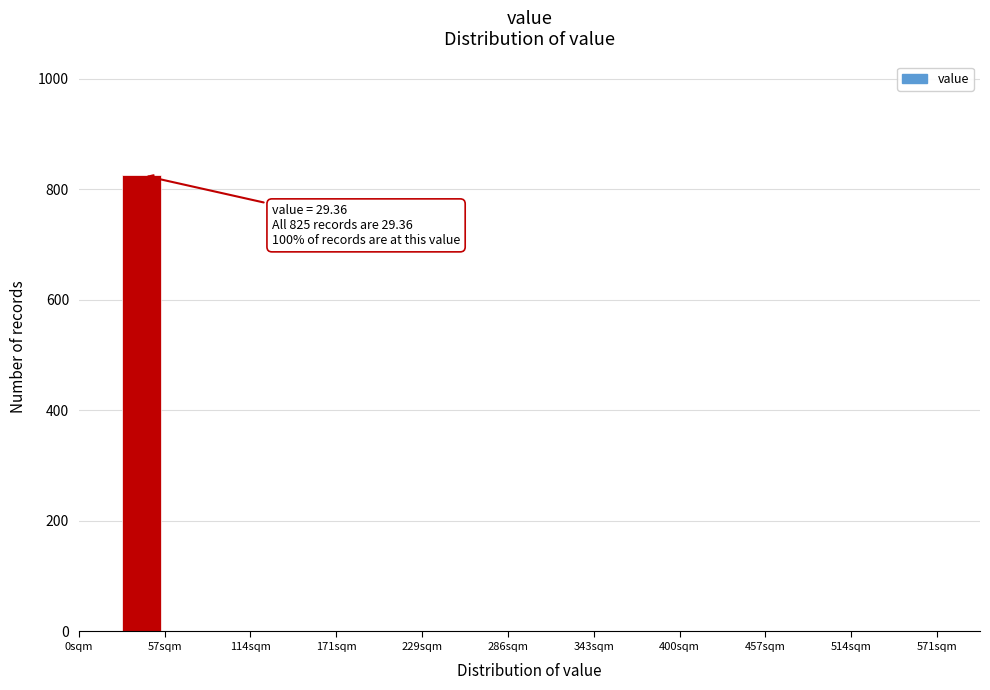

Read against the x-axis, roughly where is the centre of the tallest bar?

40